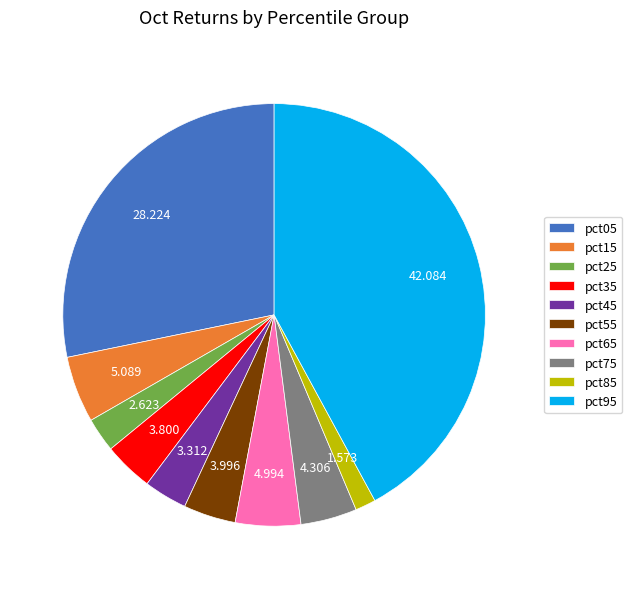

Do pct25 and pct05 together represent more than half of the pie?

No